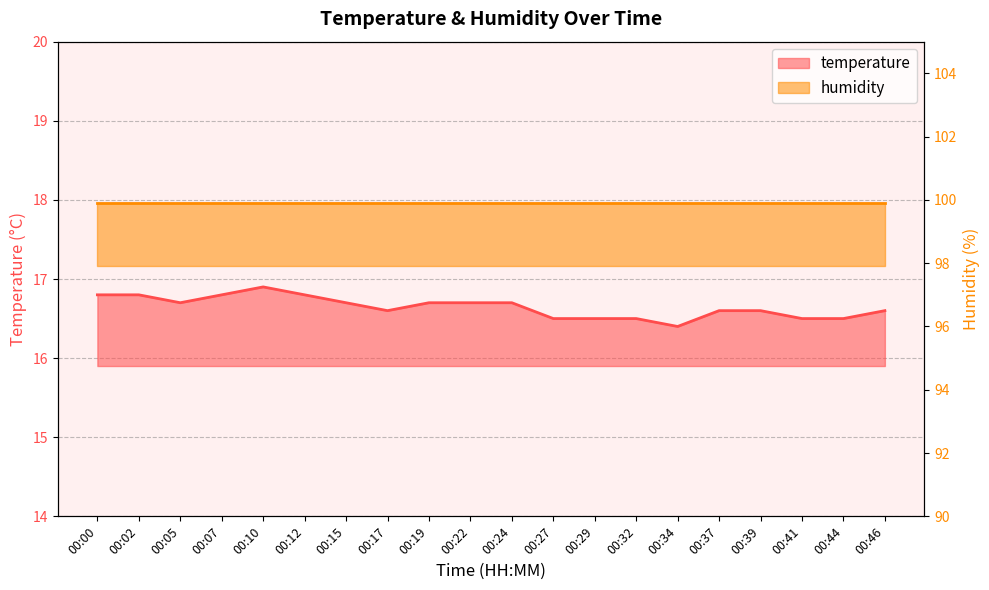

Read the value at 00:41.

16.5